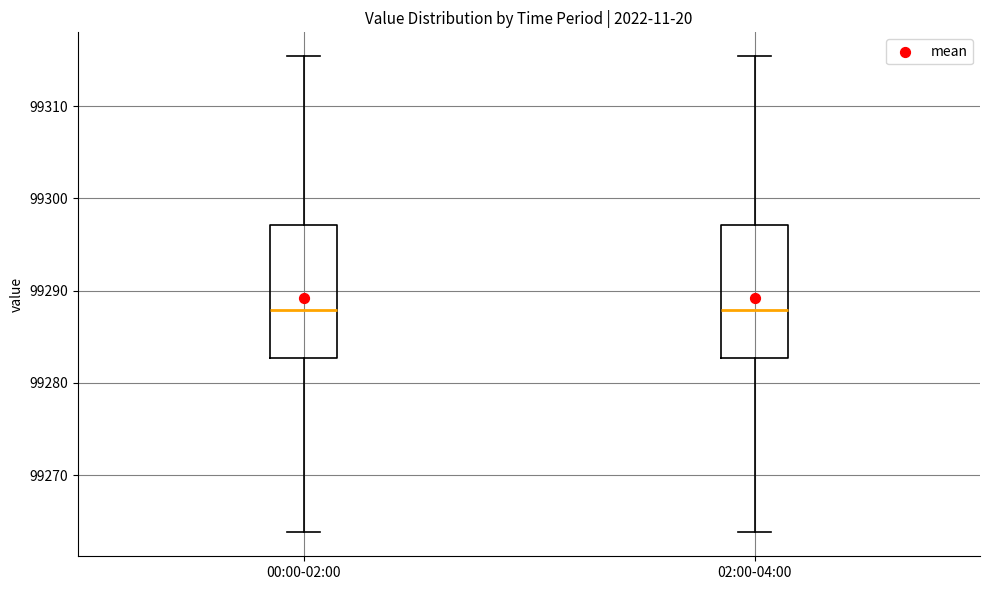

Reading left to right, read every box against the y-axis: the position of its median line, the range the box covers, and the ends of its whiskers. The values are not printed on the chart, so give them approximately, as read against the axis.

00:00-02:00: median 99288, box 99283 to 99297, whiskers 99264 to 99315
02:00-04:00: median 99288, box 99283 to 99297, whiskers 99264 to 99315